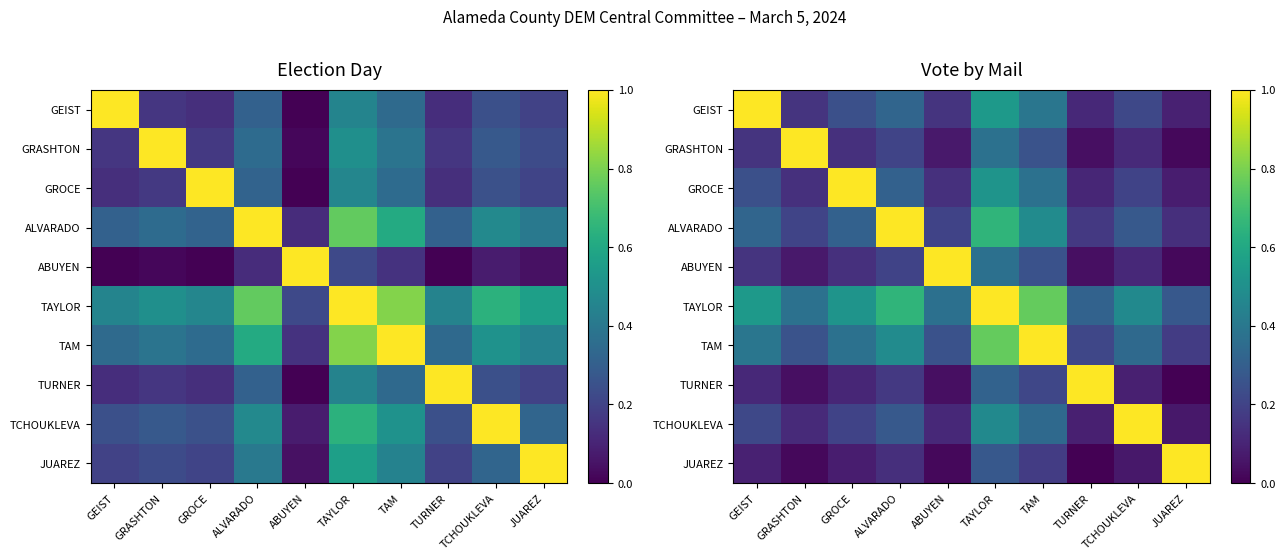

Rank the series at GRASHTON from lowest to highest value.

JUAREZ, TURNER, ABUYEN, TCHOUKLEVA, GROCE, GEIST, ALVARADO, TAM, TAYLOR, GRASHTON